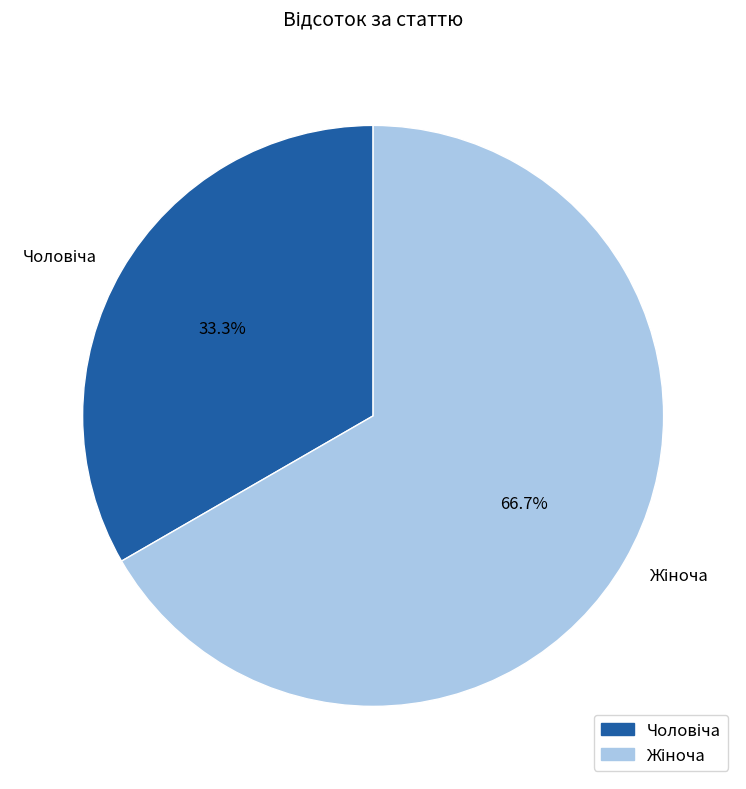

Does any single category account for the majority?

Yes